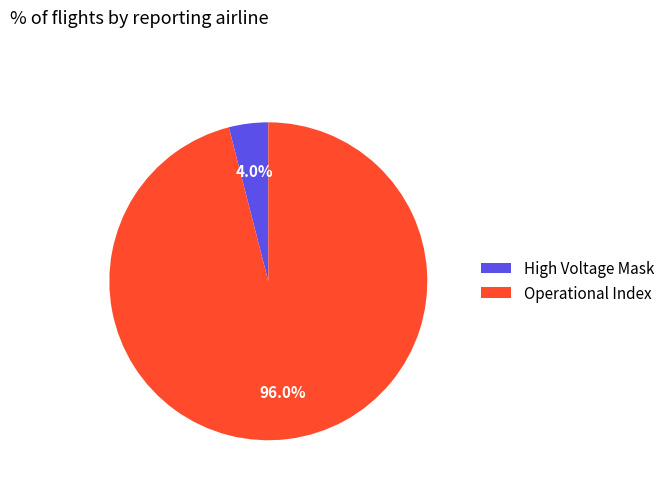

What percentage do Operational Index and High Voltage Mask together represent?

100.0%